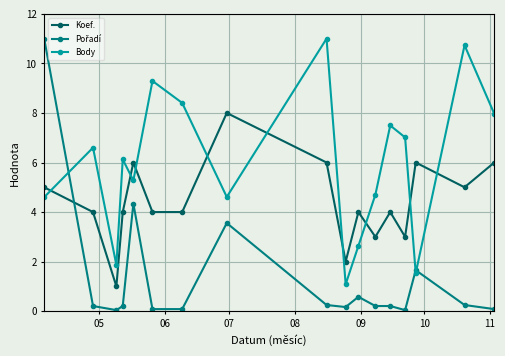

How many distinct data groups are displayed?

3